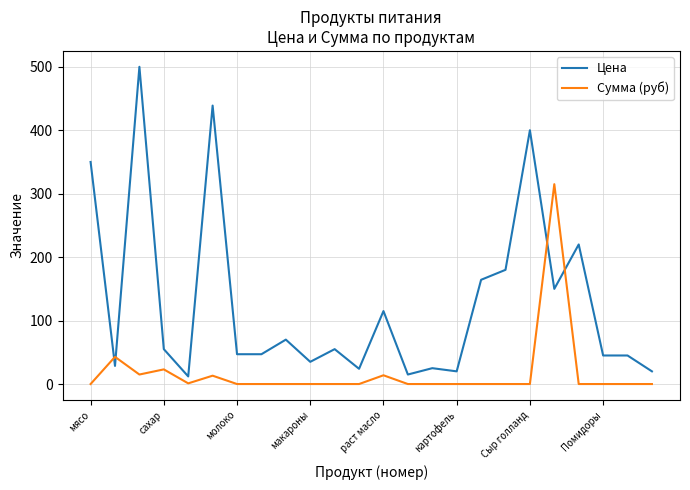

Rank the series by their maximum value, from highest to lowest.

Цена, Сумма (руб)